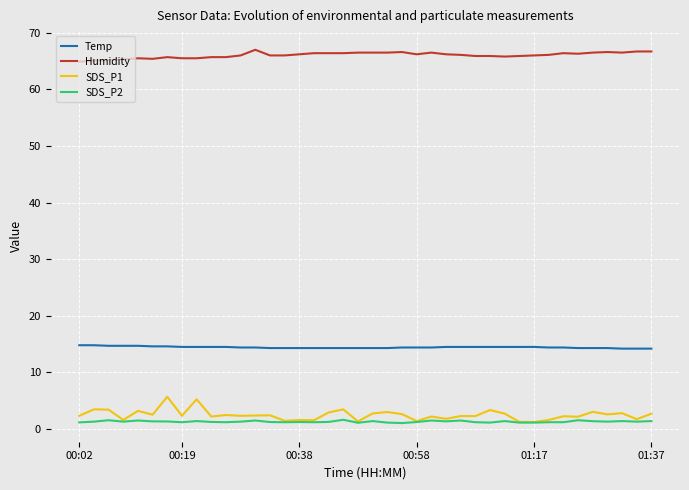

What is the lowest value of the Temp series?

14.2